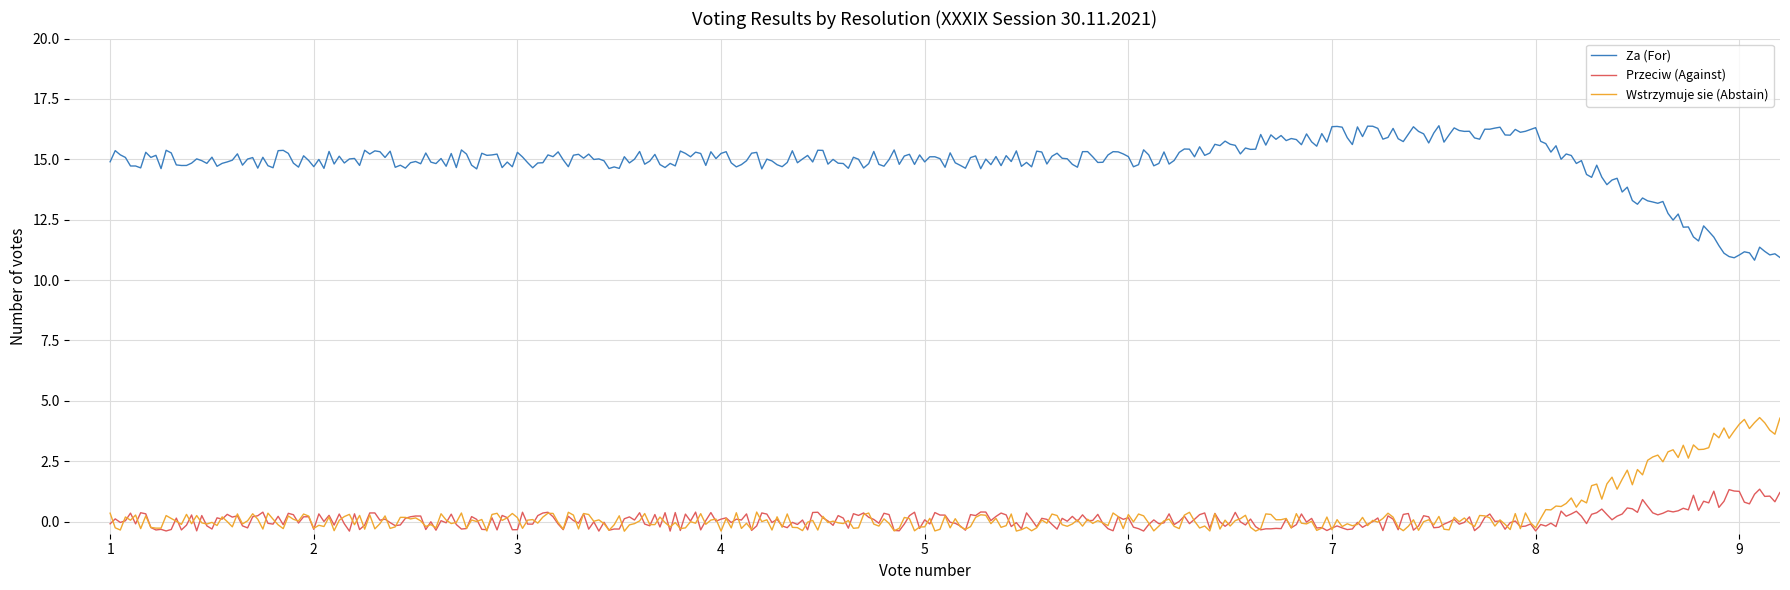

True or false: Za (For) and Przeciw (Against) cross at least once.

False